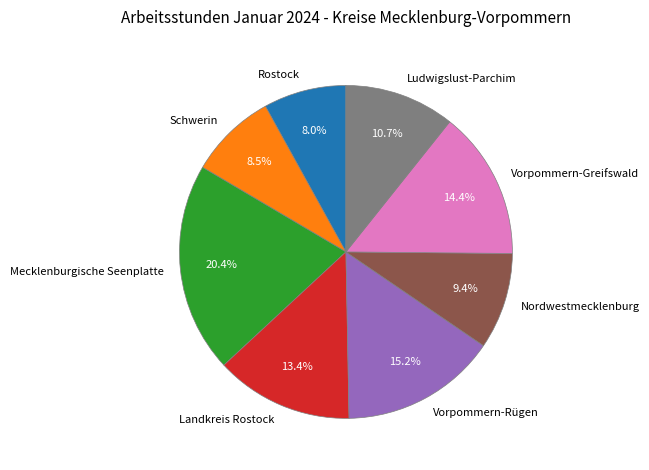

Is there any slice that represents more than half of the pie?

No